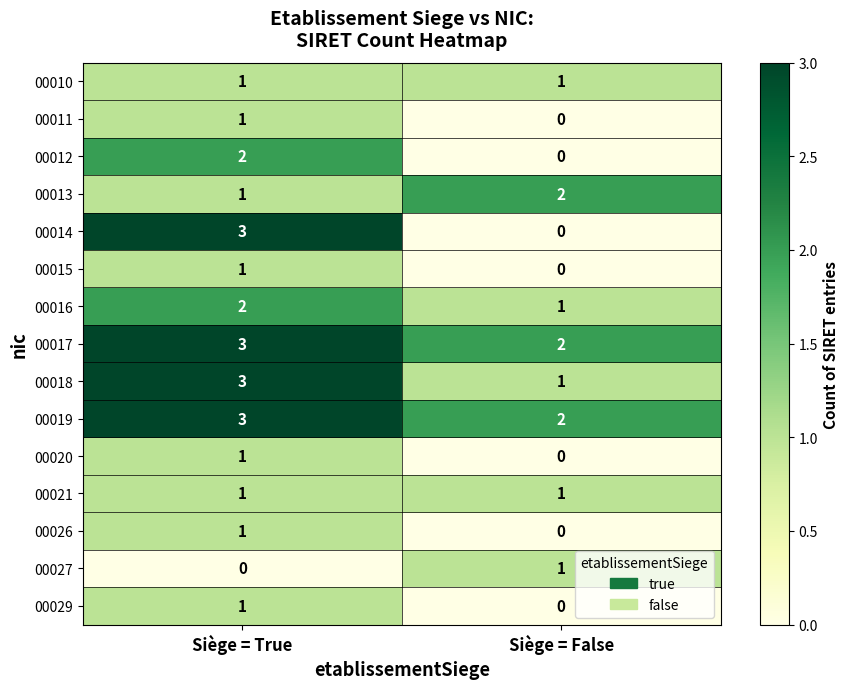

Rank the categories by 00020 value from highest to lowest.

Siège = True, Siège = False